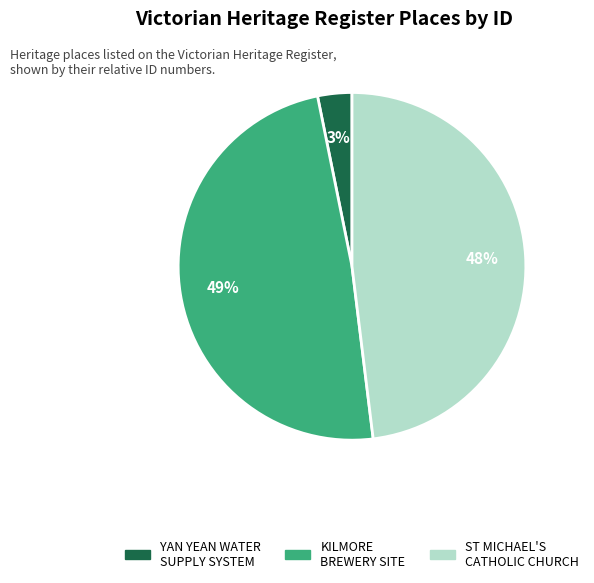

Is there any slice that represents more than half of the pie?

No